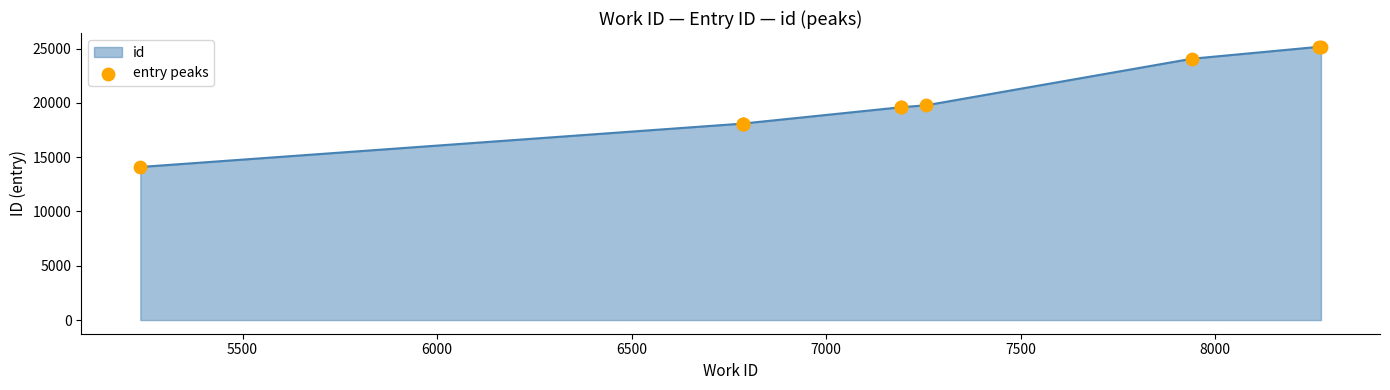

Between 7500 and 5500, which is larger?

7500